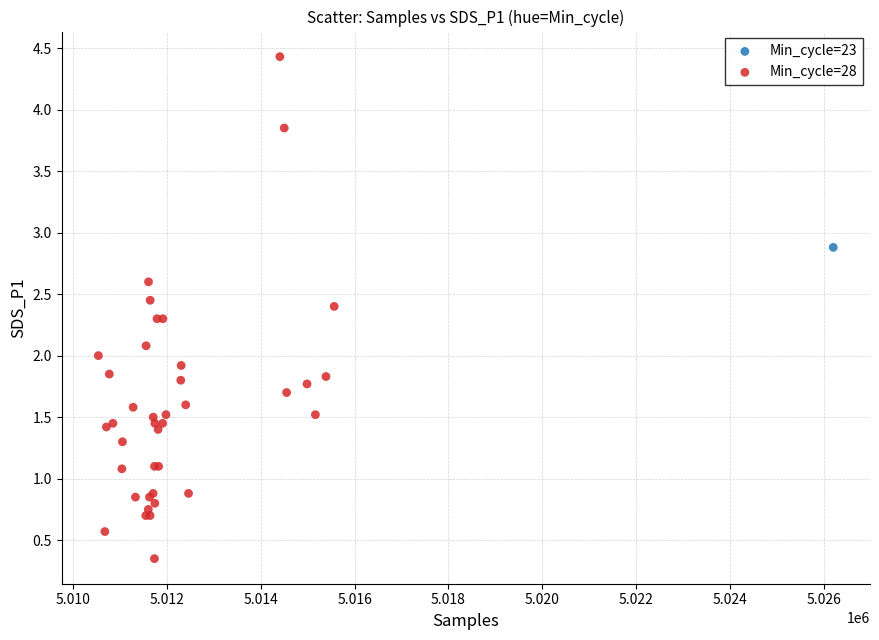

What are all the series names shown in the legend?

Min_cycle=23, Min_cycle=28